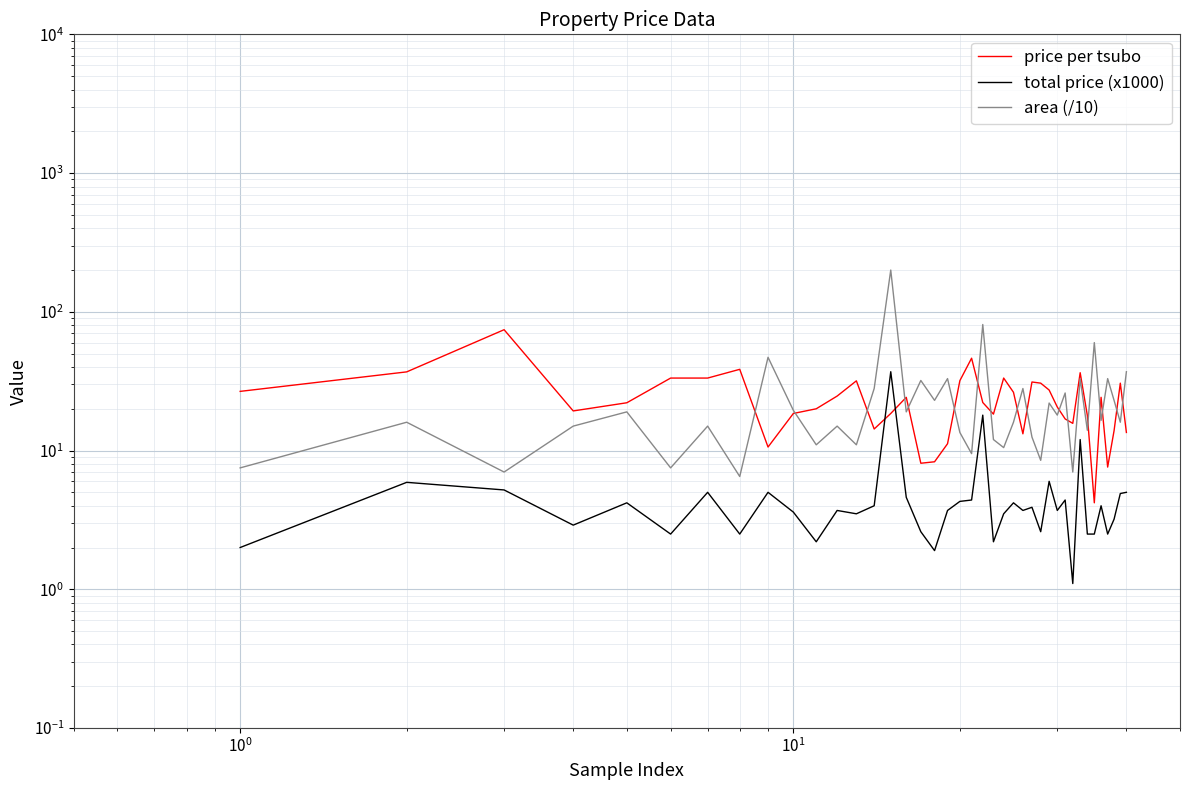

The price per tsubo series shows 15.3 at 28. True or false?

False